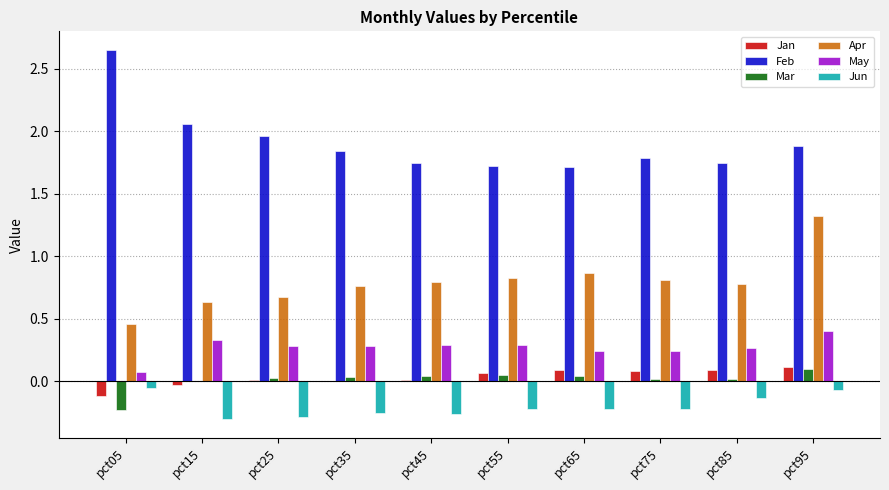

What is the total value across all series at pct05?

2.8